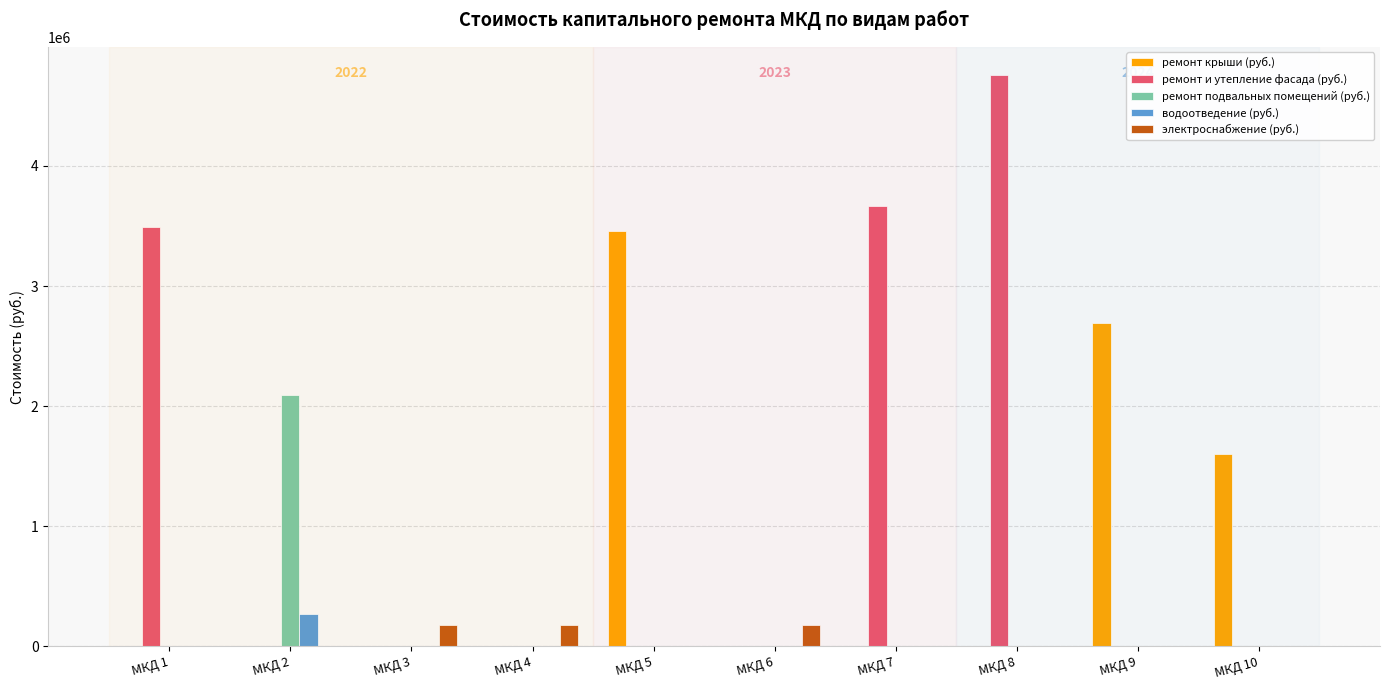

What is the average value of the ремонт крыши (руб.) series?

775306.3